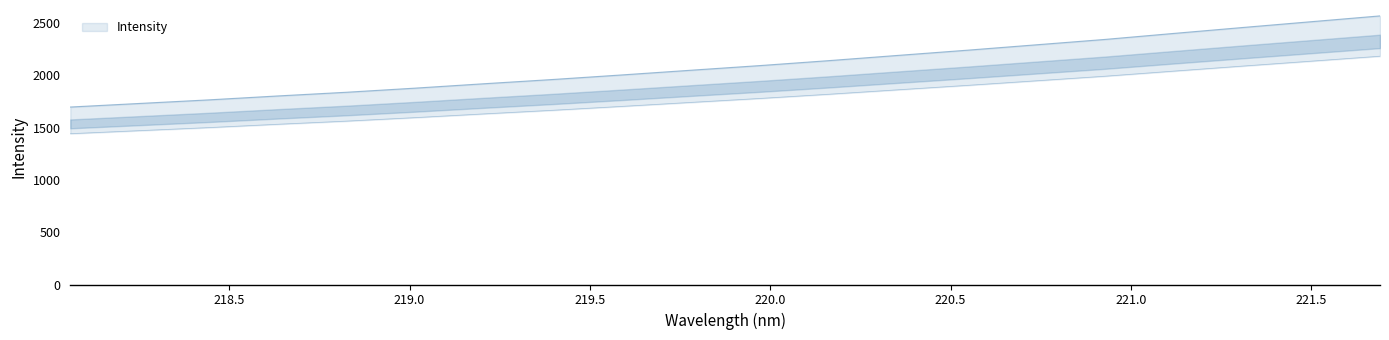

List the labels in order of value, smallest first.

218.0596, 218.2508, 218.442, 218.6332, 218.8244, 219.0156, 219.2067, 219.3979, 219.589, 219.7801, 219.9712, 220.1623, 220.3533, 220.5444, 220.7354, 220.9264, 221.1174, 221.3083, 221.4993, 221.6902